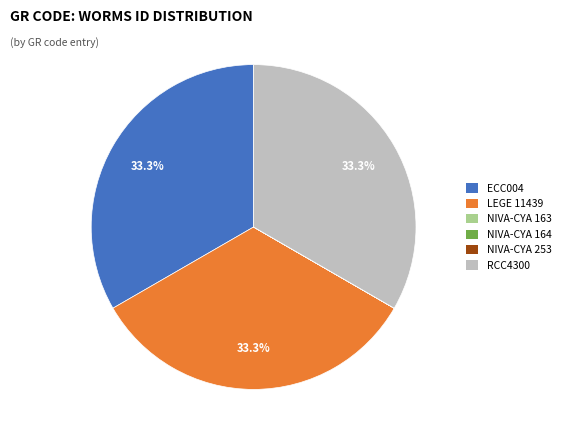

Does LEGE 11439 account for over 50% of the chart?

No